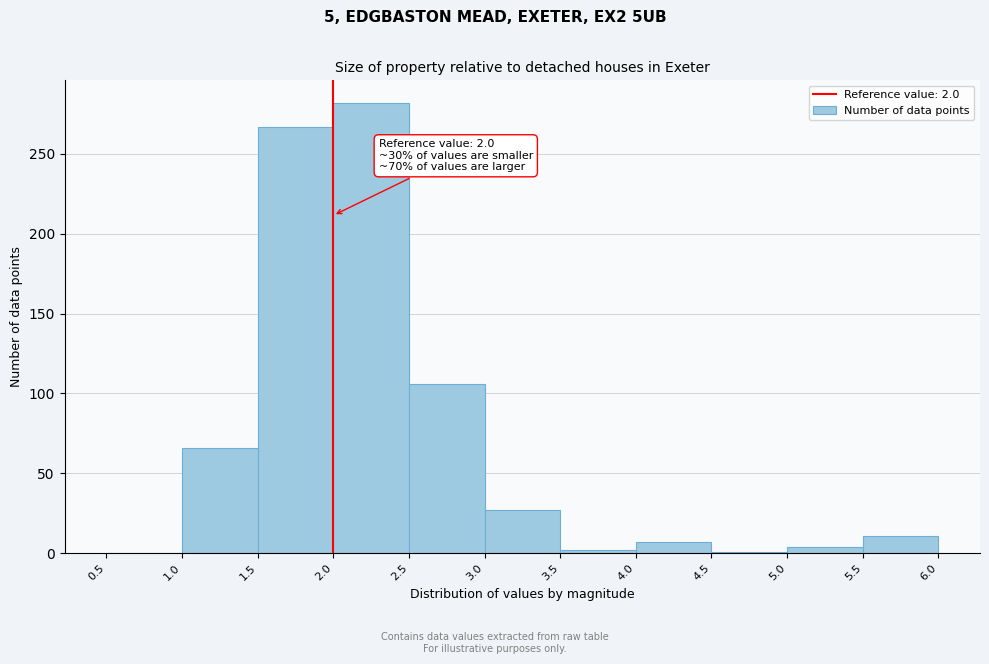

Over which range of the x-axis is the bar tallest?

2.0 to 2.5